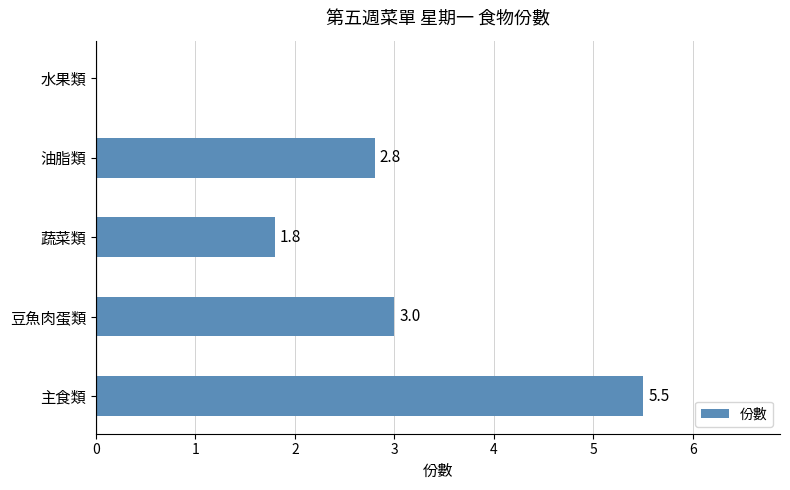

Count the number of values greater than 2.

3